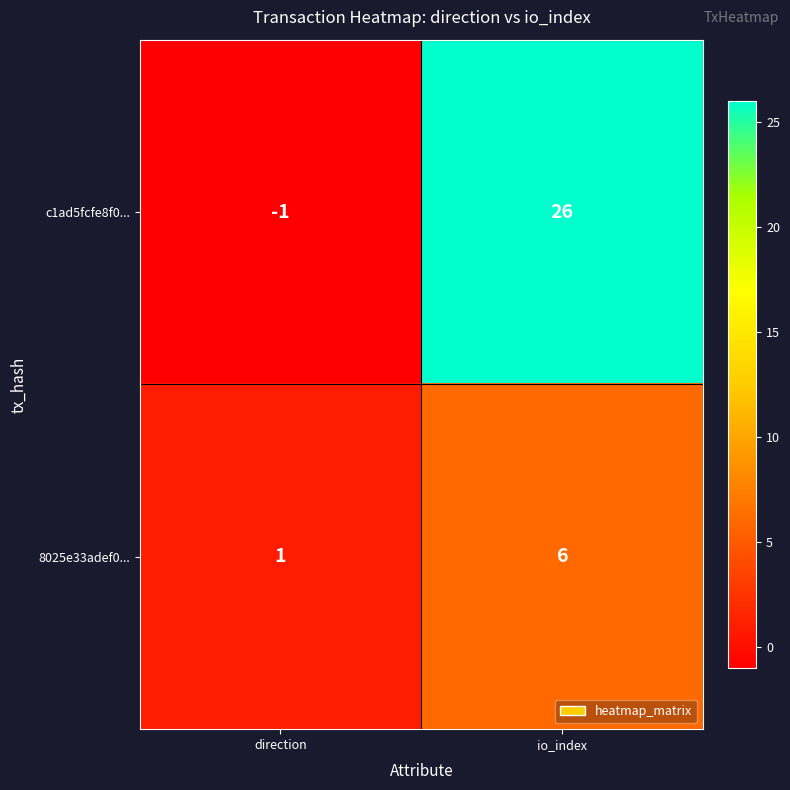

The value of 8025e33adef0... at direction is 1. True or false?

True